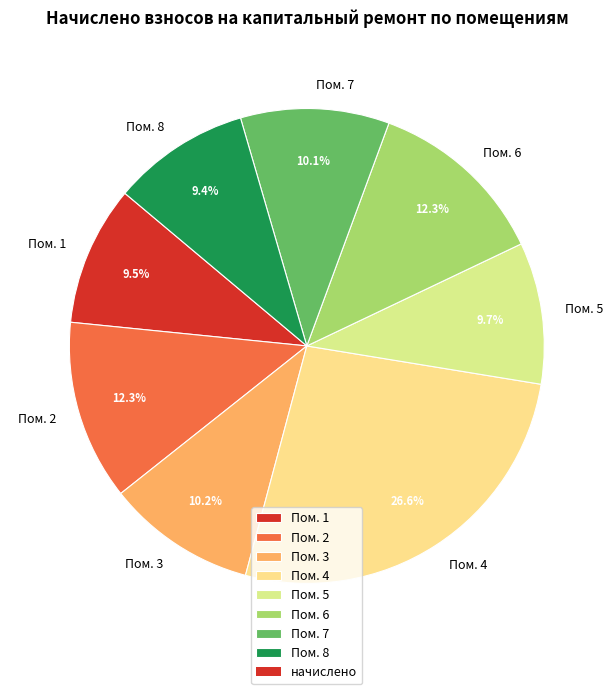

Which slice is the largest?

Пом. 4